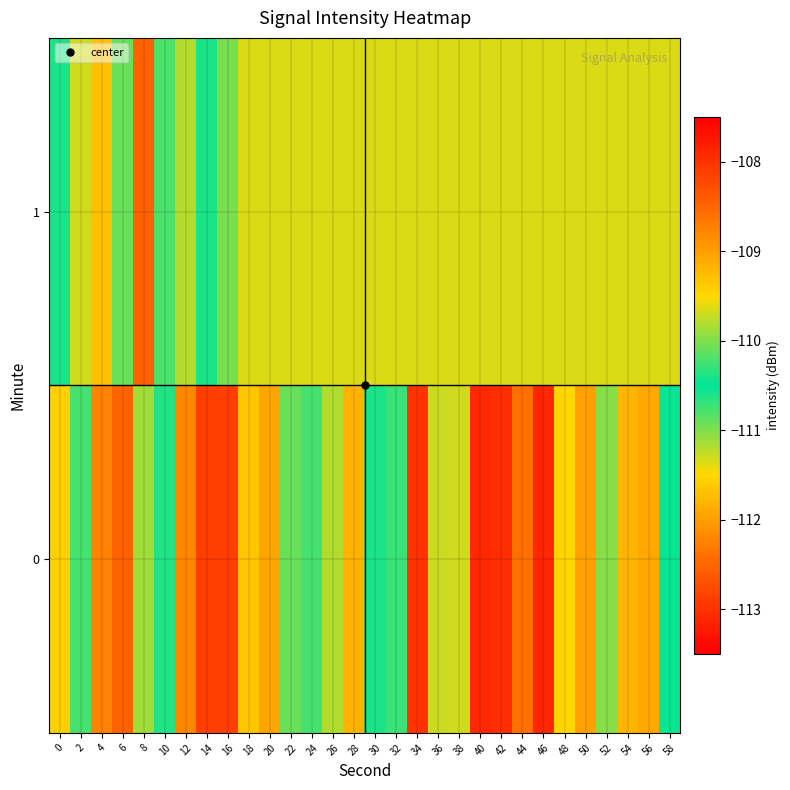

How many distinct data groups are displayed?

2